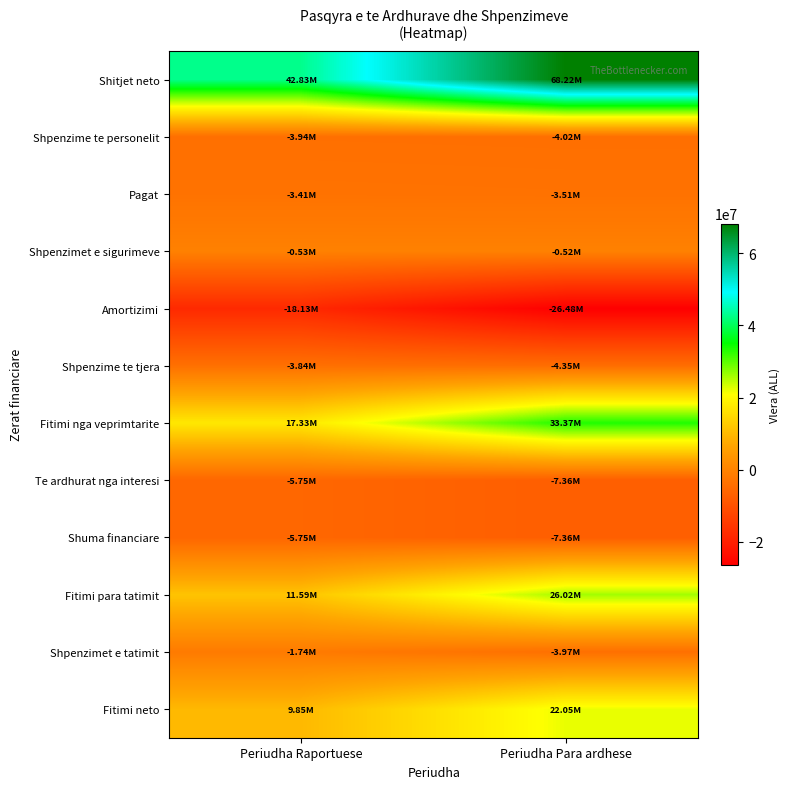

What is the smallest value displayed?

-26476353